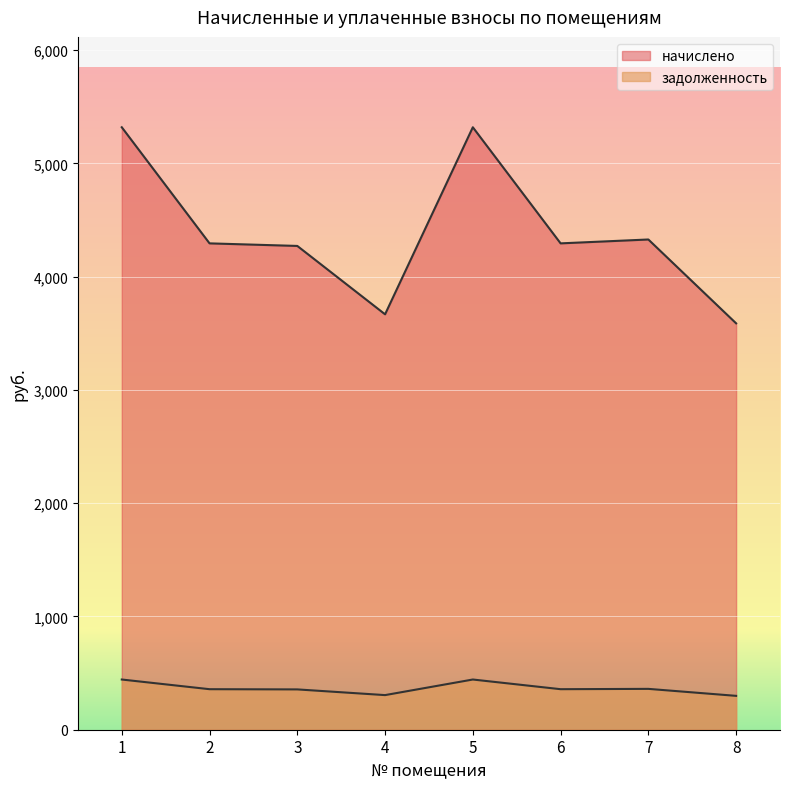

Is it true that начислено equals 3667.0 at 4?

True